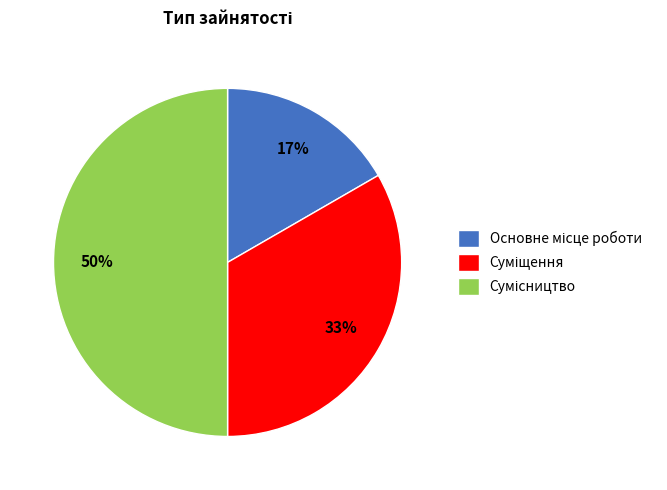

To the nearest percent, what is the average slice percentage?

33%